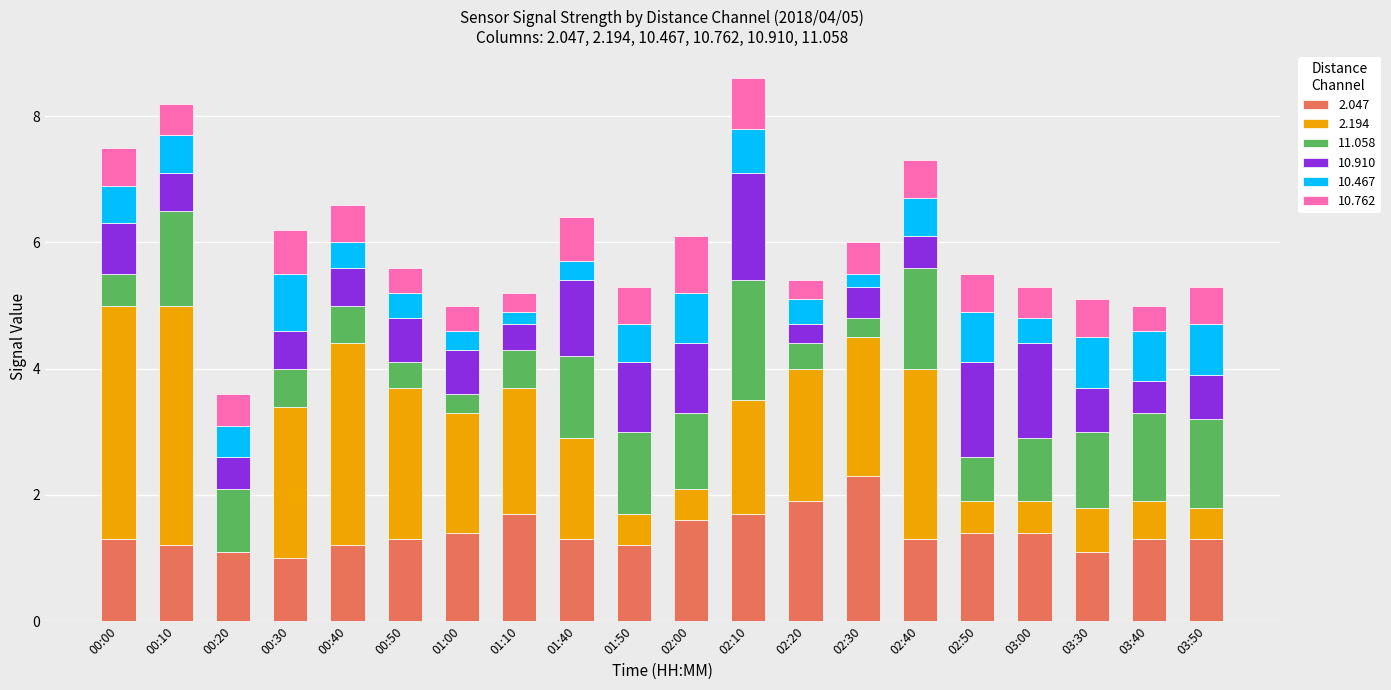

What is the highest value of the 2.047 series?

2.3